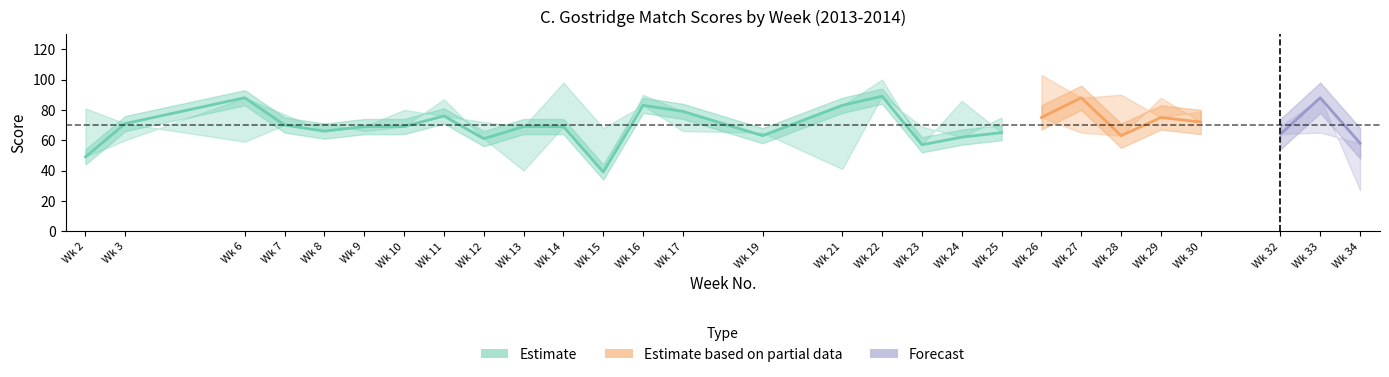

Reading left to right, what are all the values shown in this chart?

HomeScore: 2=49	3=60	6=88	7=77	8=66	9=69	10=80	11=76	12=72	13=69	14=98	15=68	16=83	17=66	19=65	21=41	22=89	23=69	24=62	25=75	26=103	27=88	28=90	29=75	30=79	32=64	33=65	34=58
AwayScore: 2=81	3=71	6=59	7=70	8=71	9=66	10=69	11=87	12=61	13=40	14=69	15=39	16=90	17=79	19=63	21=83	22=100	23=57	24=86	25=65	26=75	27=65	28=63	29=88	30=72	32=69	33=88	34=27
GostridgeScore: 2=49	3=71	6=88	7=70	8=66	9=69	10=69	11=76	12=61	13=69	14=69	15=39	16=83	17=79	19=63	21=83	22=89	23=57	24=62	25=65	26=75	27=88	28=63	29=75	30=72	32=64	33=88	34=58